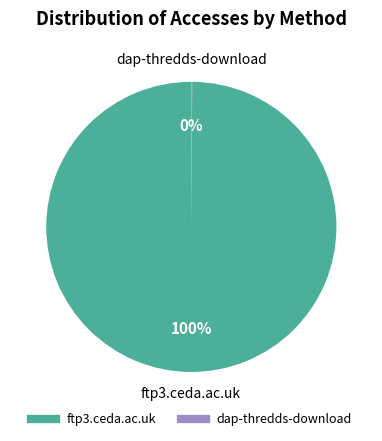

Is it true that ftp3.ceda.ac.uk is 100% of the pie?

True